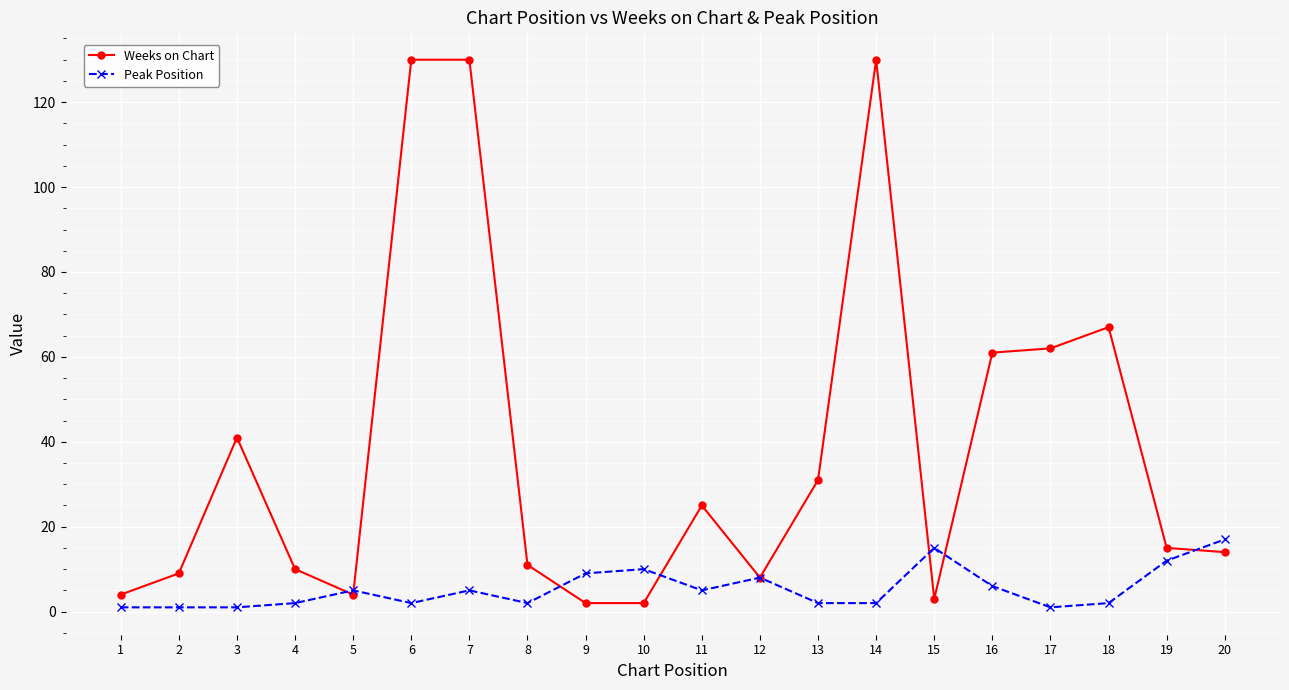

Reading right to left, what are all the values shown in this chart?

Weeks on Chart: 14	15	67	62	61	3	130	31	8	25	2	2	11	130	130	4	10	41	9	4
Peak Position: 17	12	2	1	6	15	2	2	8	5	10	9	2	5	2	5	2	1	1	1